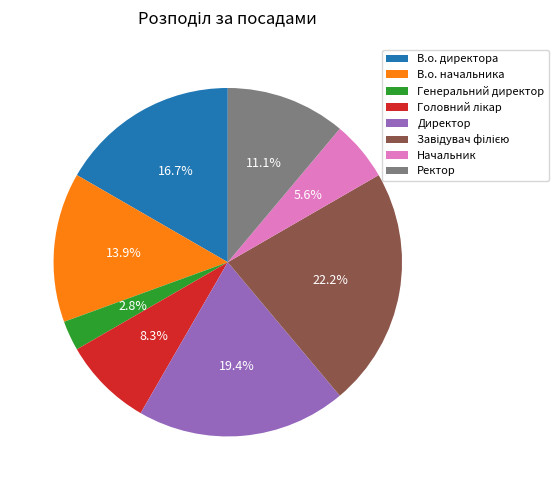

Do Генеральний директор and Директор together represent more than half of the pie?

No